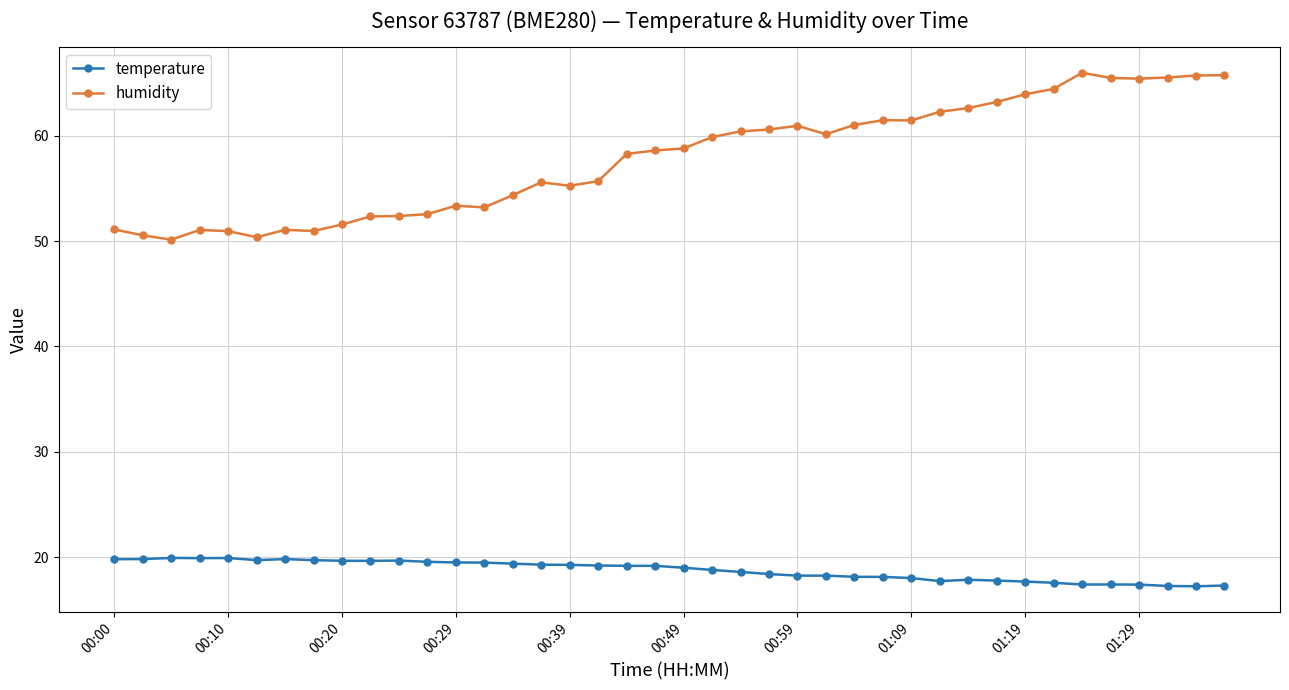

True or false: humidity has more than 2 interior local peaks.

True